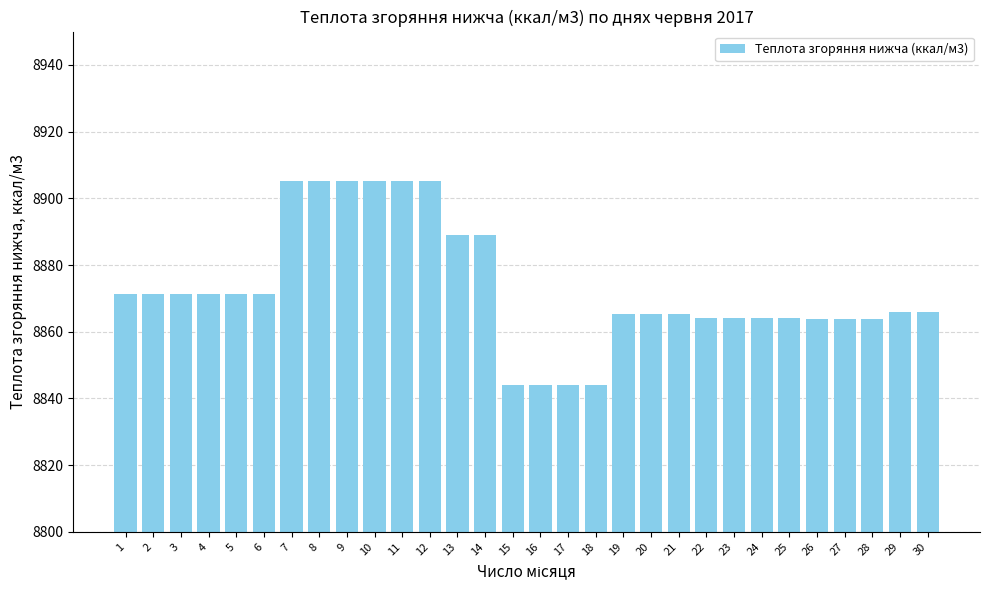

The chart shows a value of 12547.5 at 24. True or false?

False